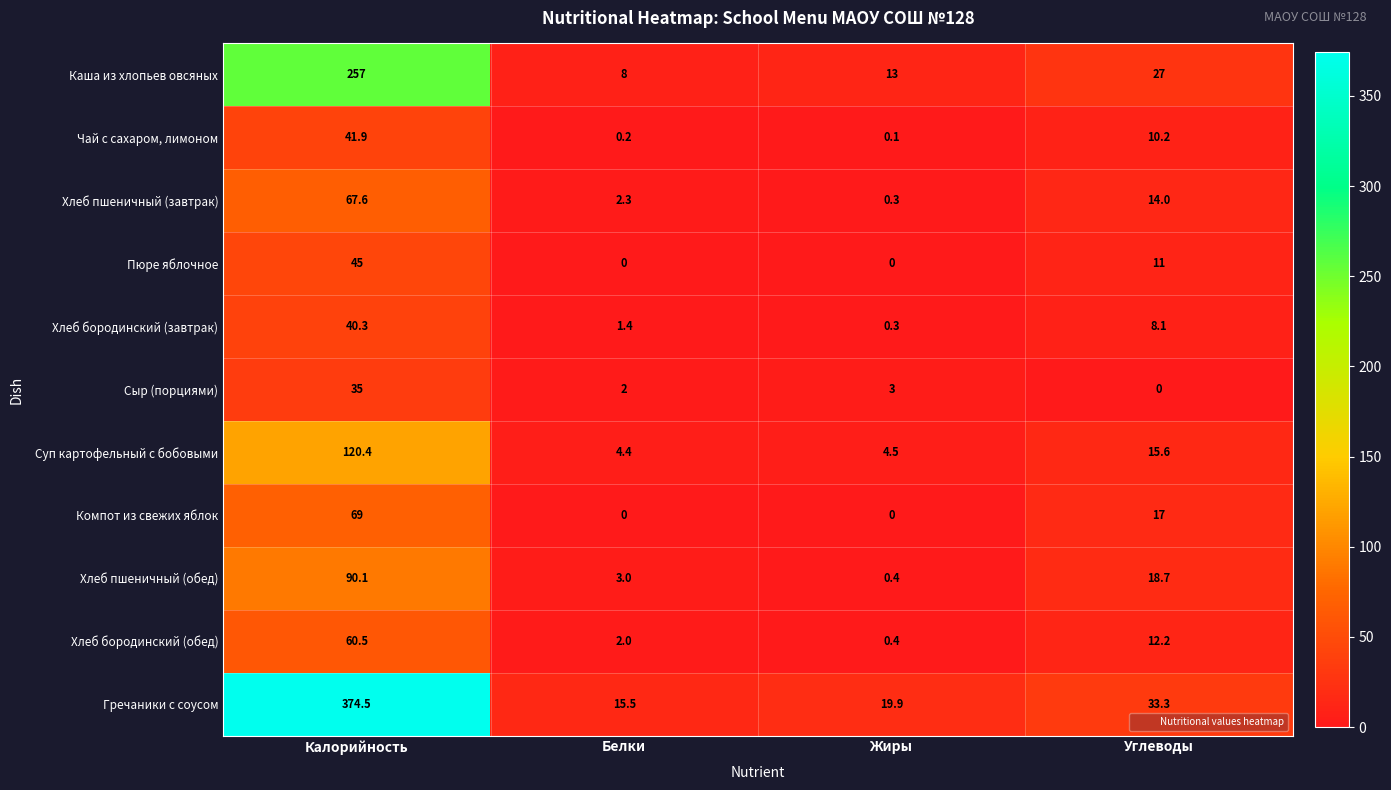

Rank the categories by Хлеб бородинский (завтрак) value from highest to lowest.

Калорийность, Углеводы, Белки, Жиры